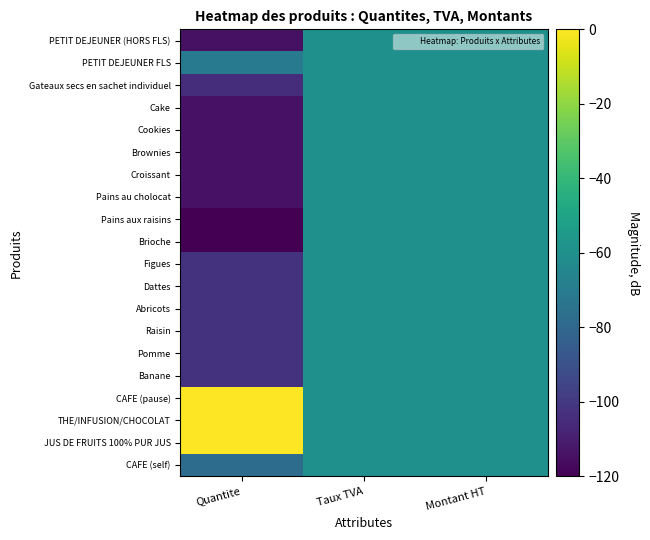

Which series has the largest total across all categories?

CAFE (pause)